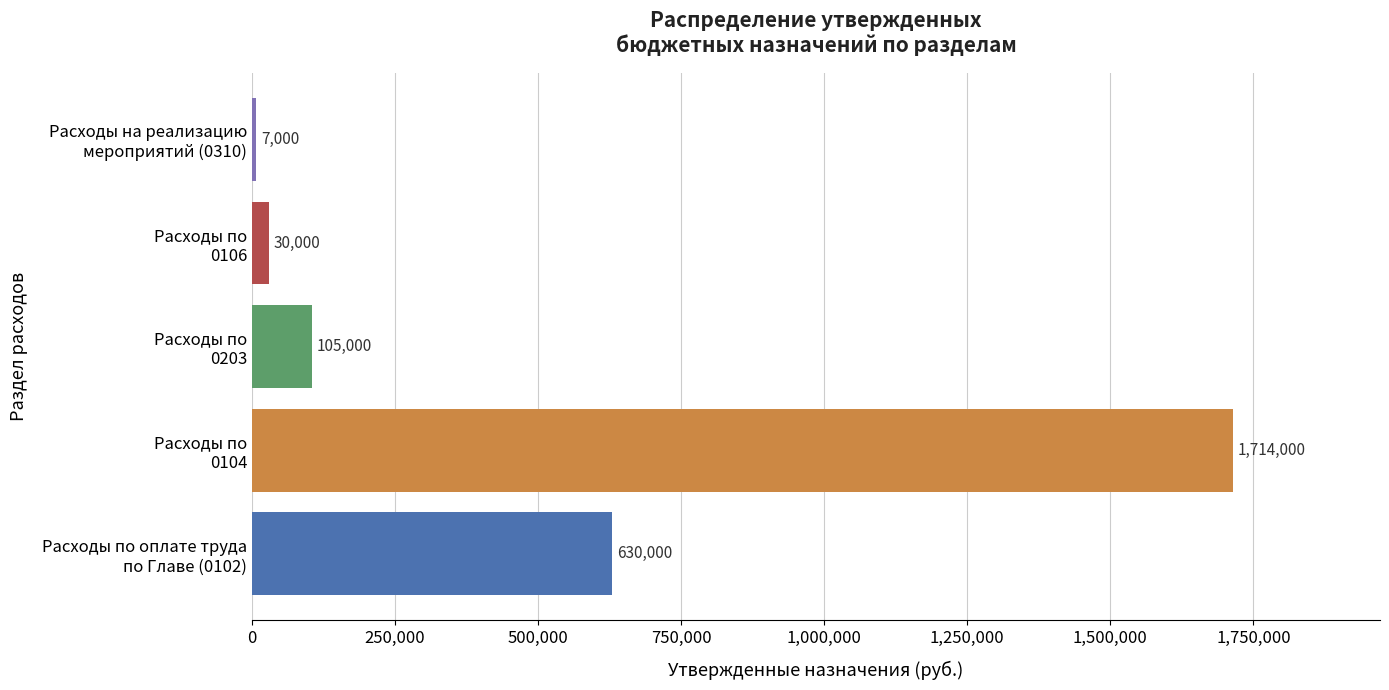

Count the number of categories in the chart.

5